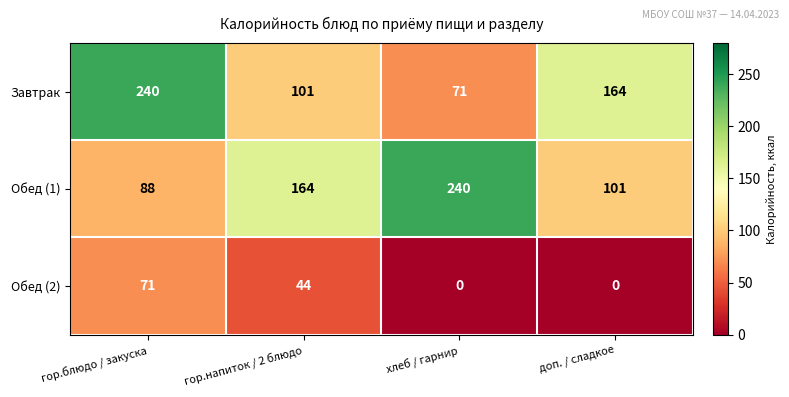

At how many categories does at least one series exceed 31?

4